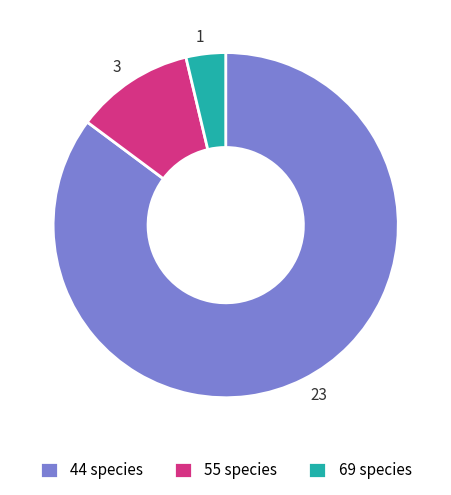

True or false: 55 species accounts for 11% of the total.

True